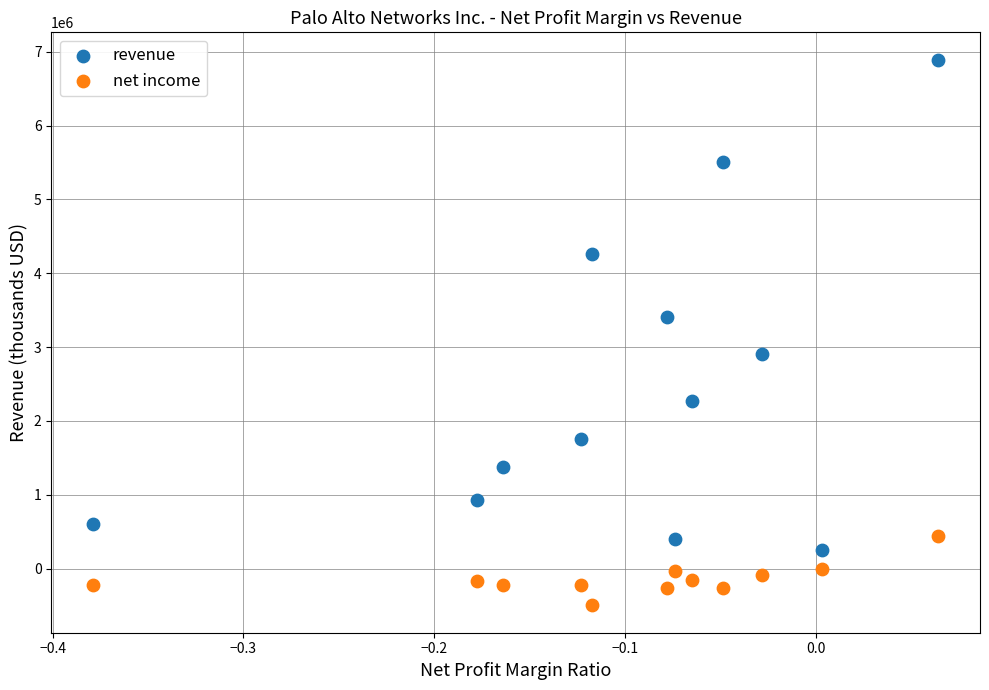

Across all series, what Y value is closest to 3196900?

3408400